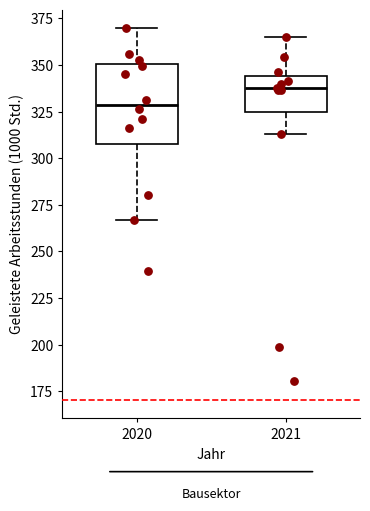

Which box is the tallest, from its lower edge to its upper edge?

2020